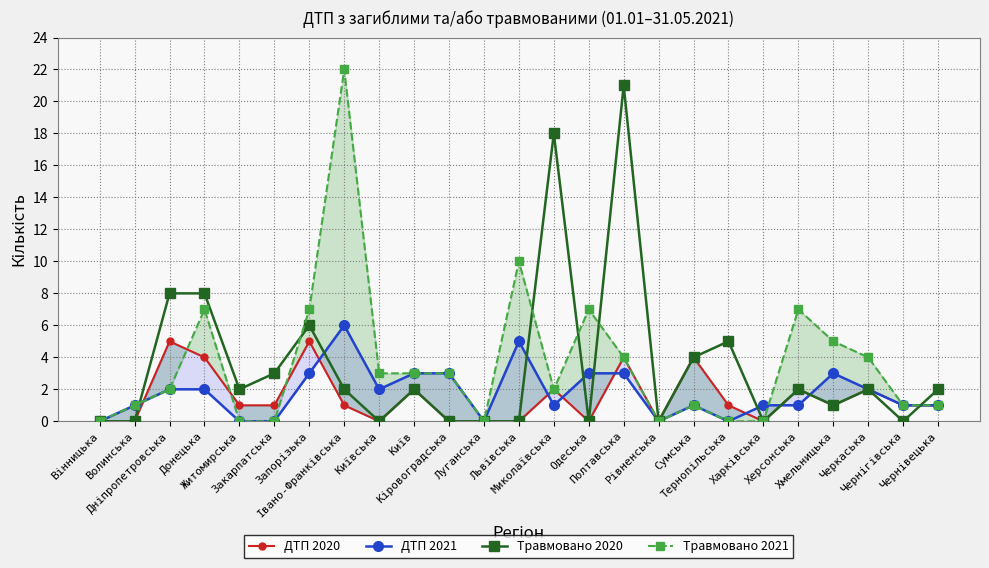

True or false: ДТП 2020 and Травмовано 2020 cross at least once.

True